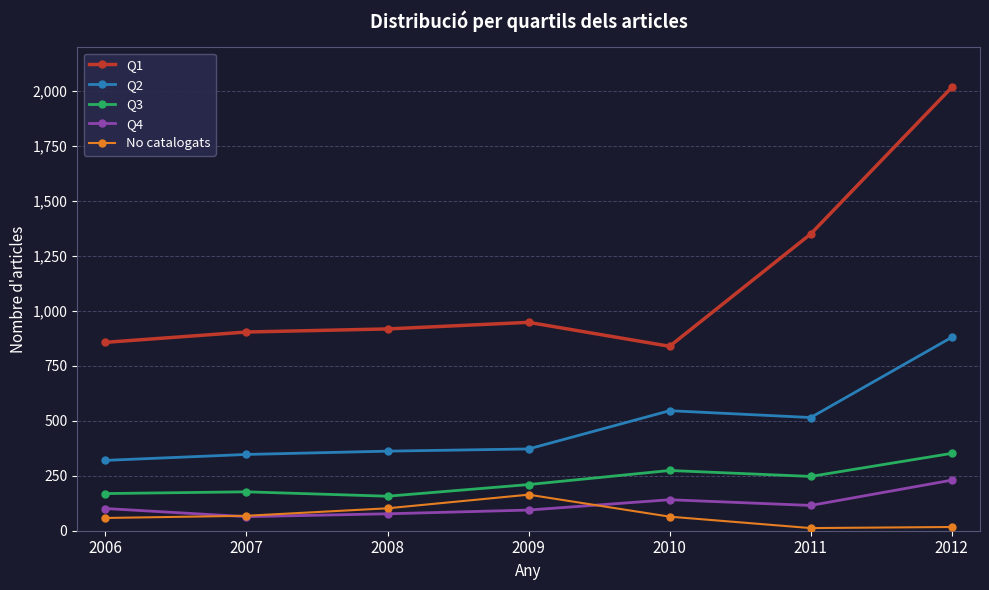

What is the maximum value shown in the chart?

2017